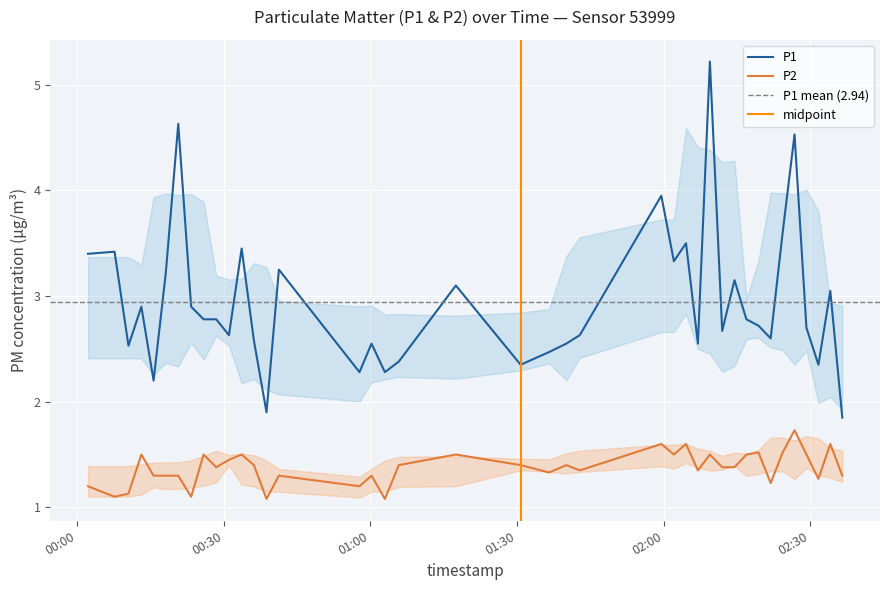

Is the value of P2 at 2022-09-03T00:10:30 greater than the value of P1 at 2022-09-03T00:23:19?

No